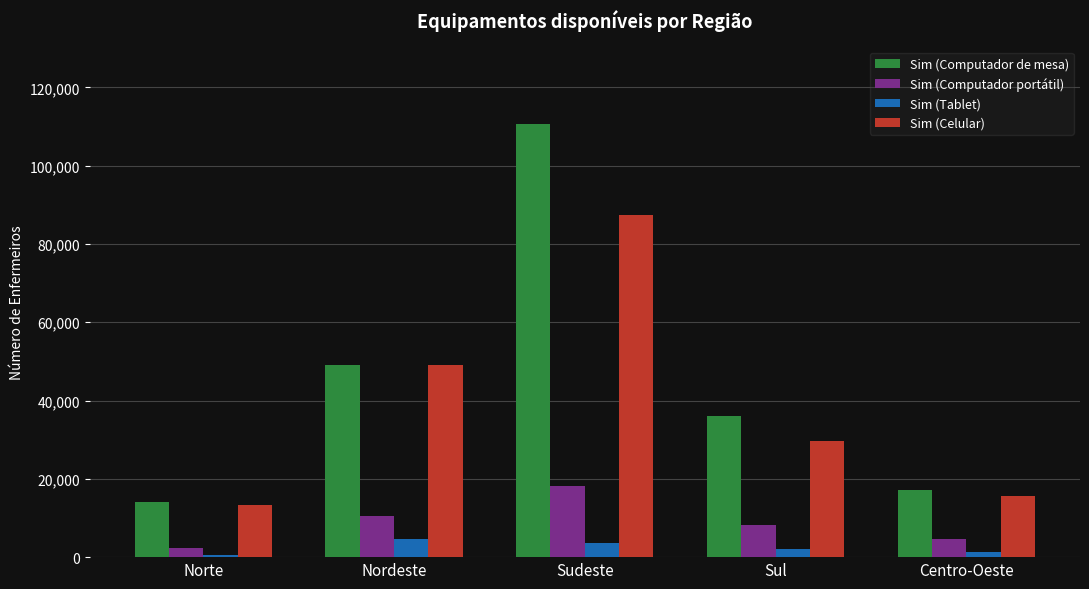

What are all the series names shown in the legend?

Sim (Computador de mesa), Sim (Computador portátil), Sim (Tablet), Sim (Celular)